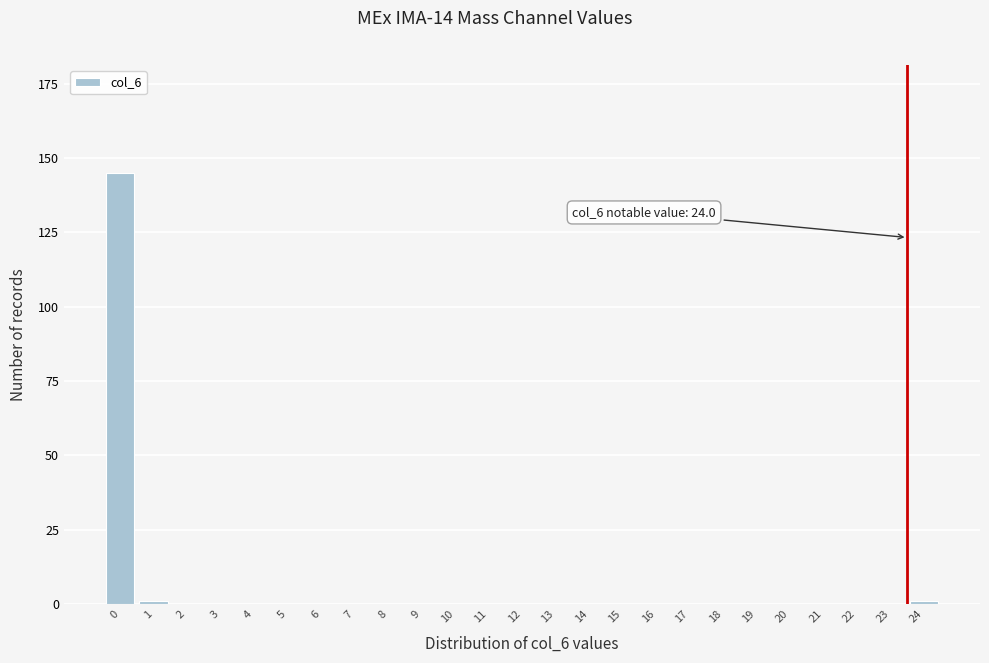

Reading right to left, list all the values displayed in this chart.

24=1	23=0	22=0	21=0	20=0	19=0	18=0	17=0	16=0	15=0	14=0	13=0	12=0	11=0	10=0	9=0	8=0	7=0	6=0	5=0	4=0	3=0	2=0	1=1	0=145